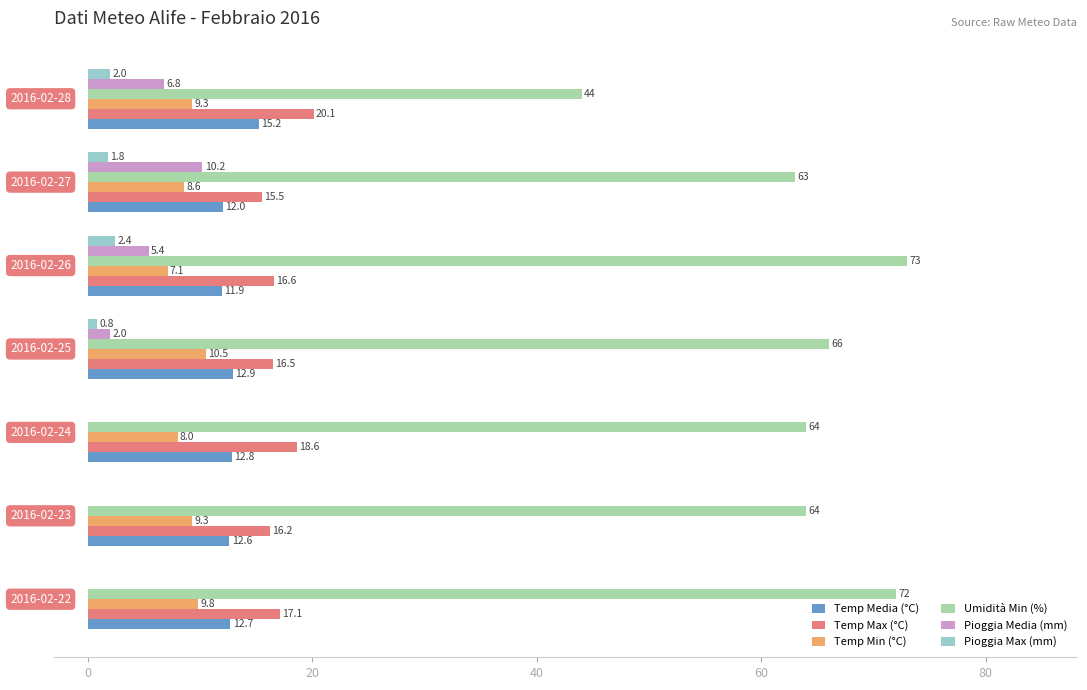

How many data points does each series have?

7